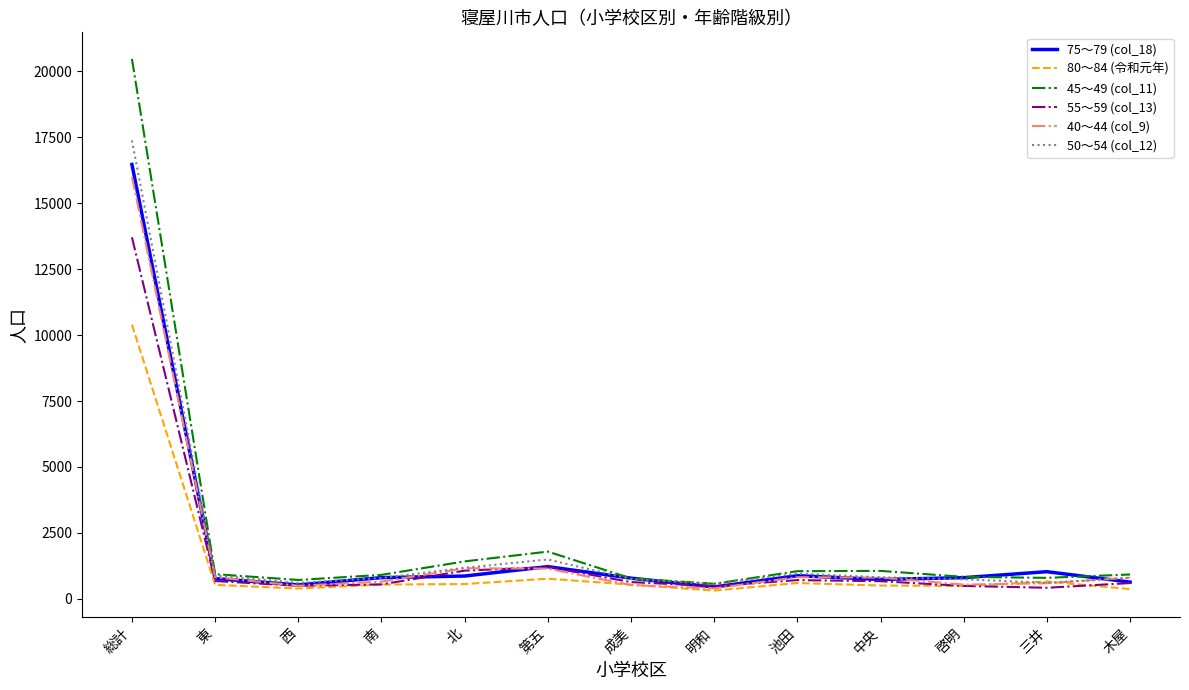

At which category does the chart reach its peak across all series?

総計